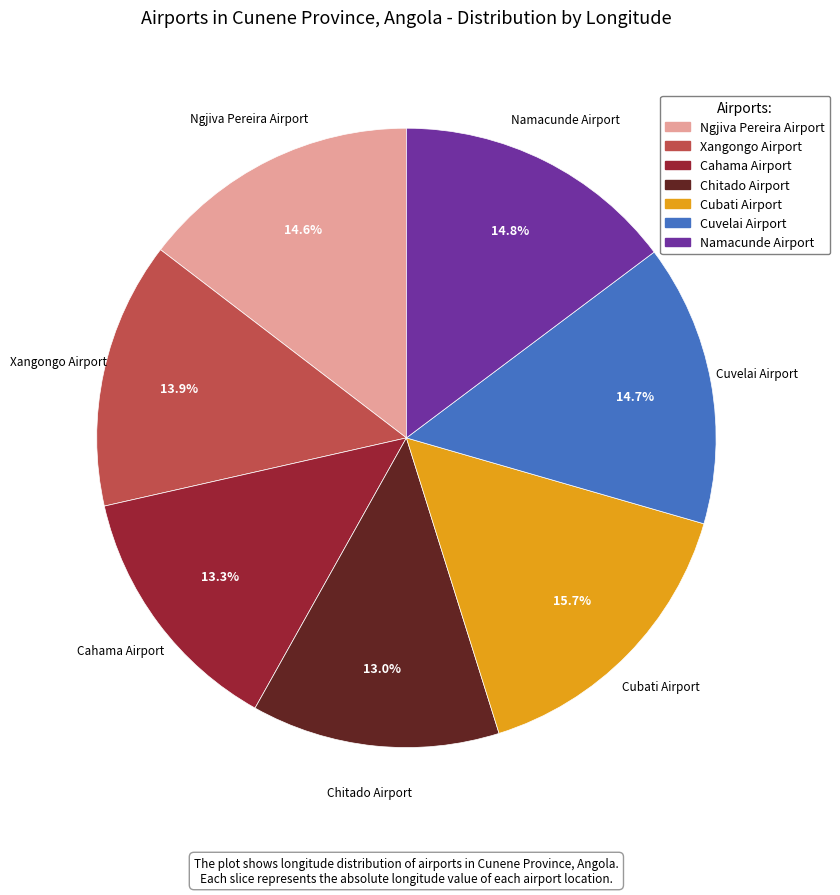

True or false: Chitado Airport accounts for 13% of the total.

True